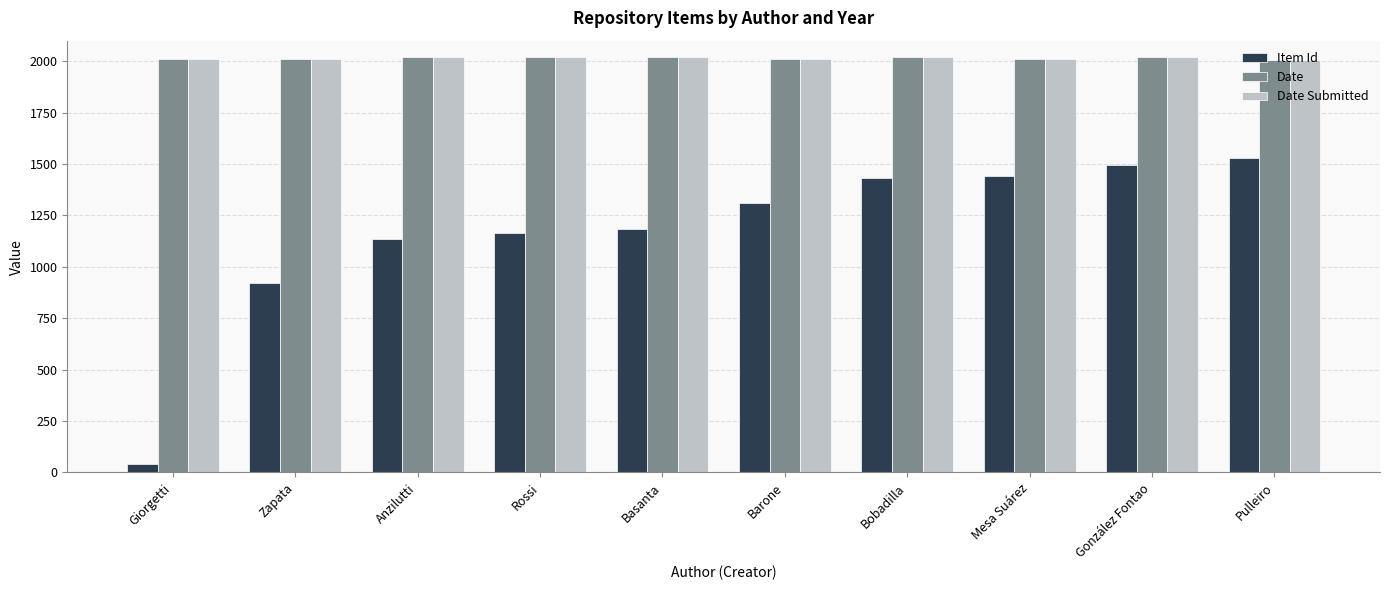

What is the highest value of the Date series?

2020